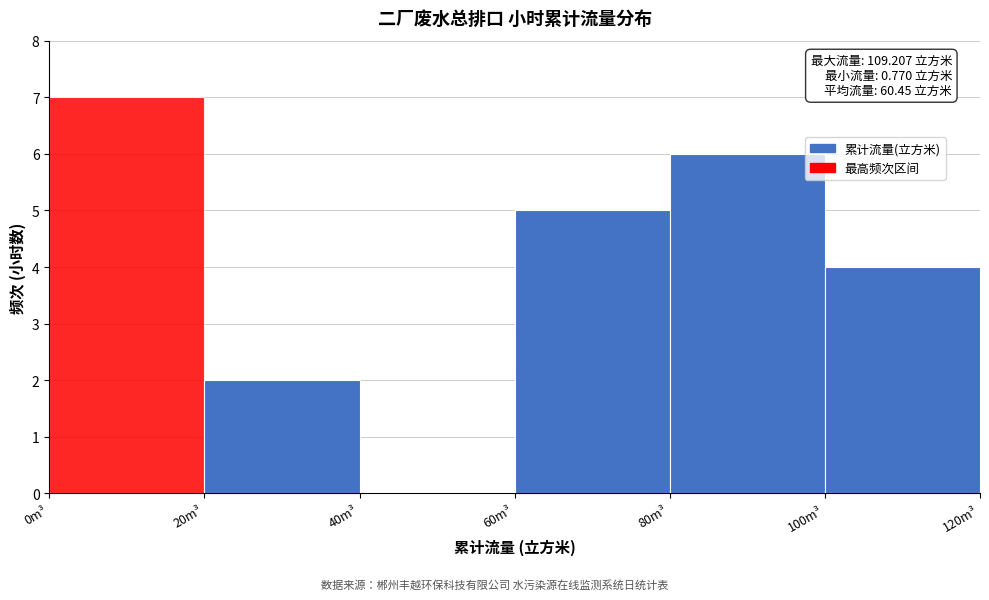

Over which range of the x-axis is the bar tallest?

0 to 20